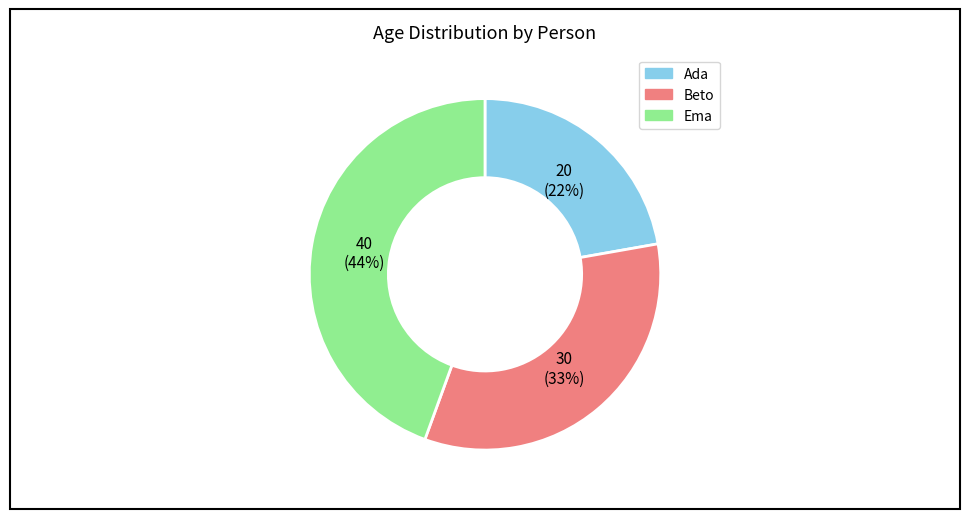

To the nearest percent, what is the average slice percentage?

33%